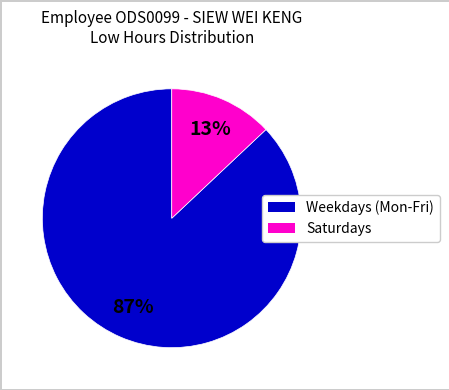

Does any single category account for the majority?

Yes